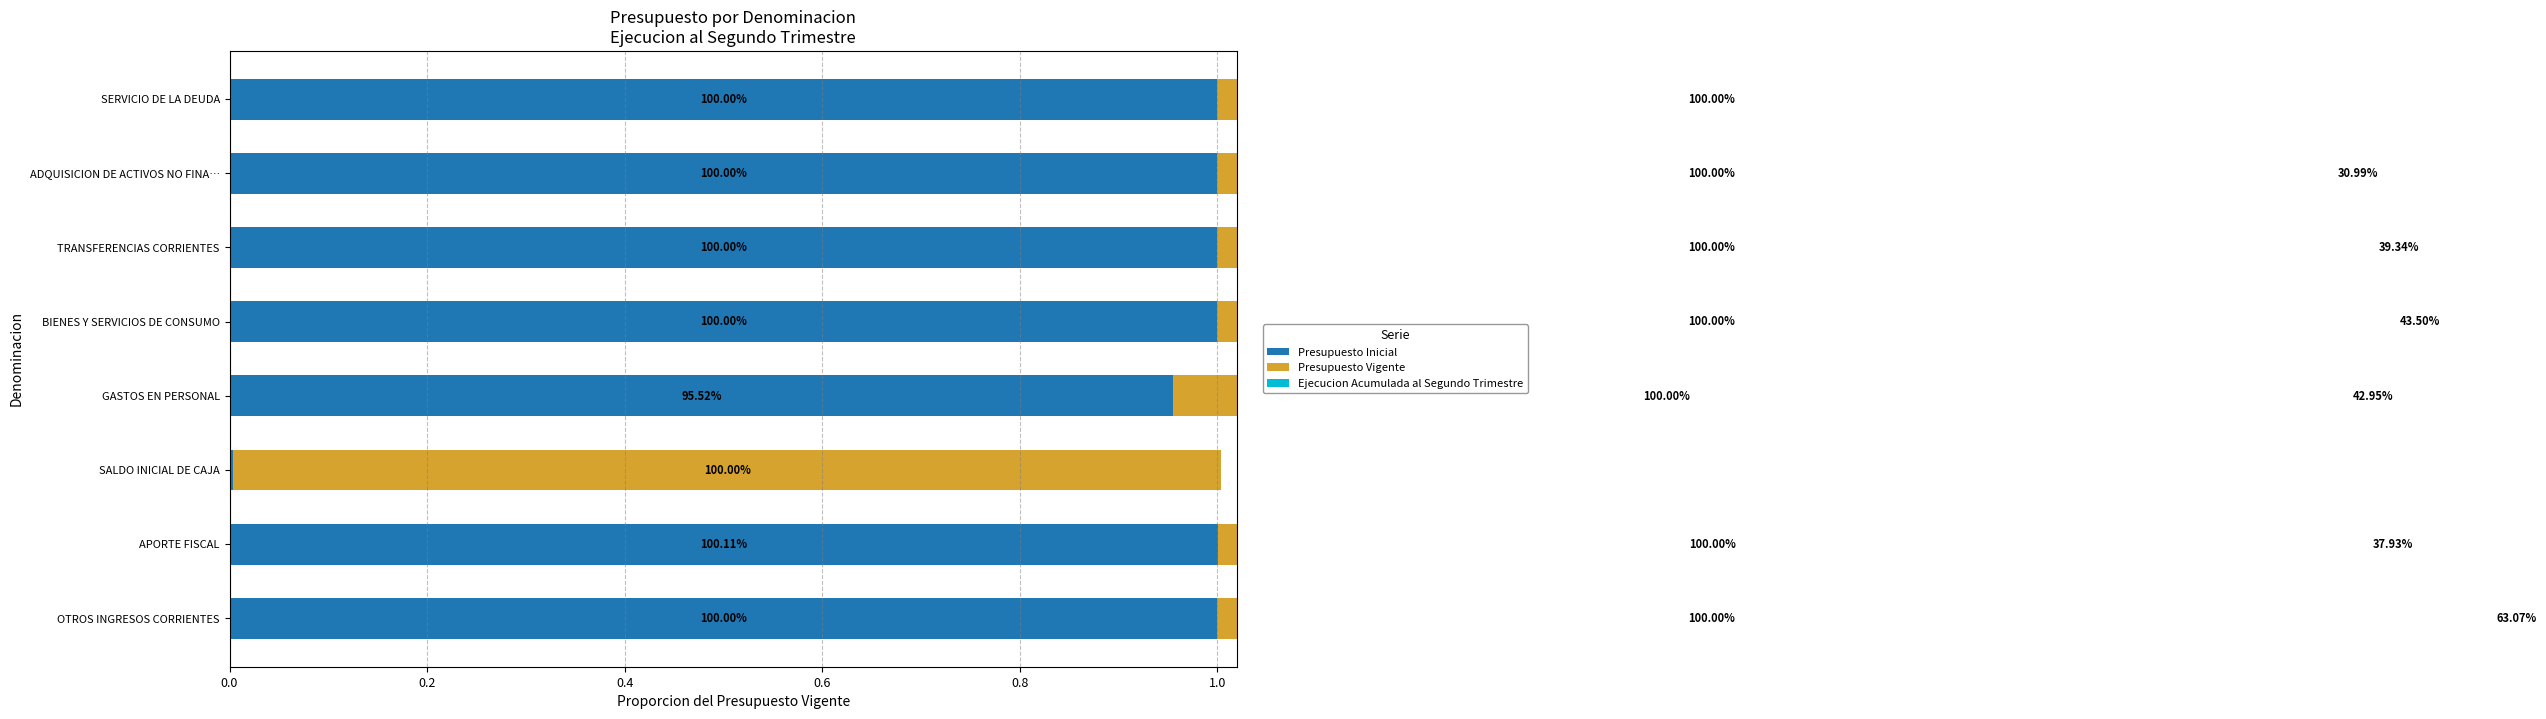

How many bars are there in total?

24